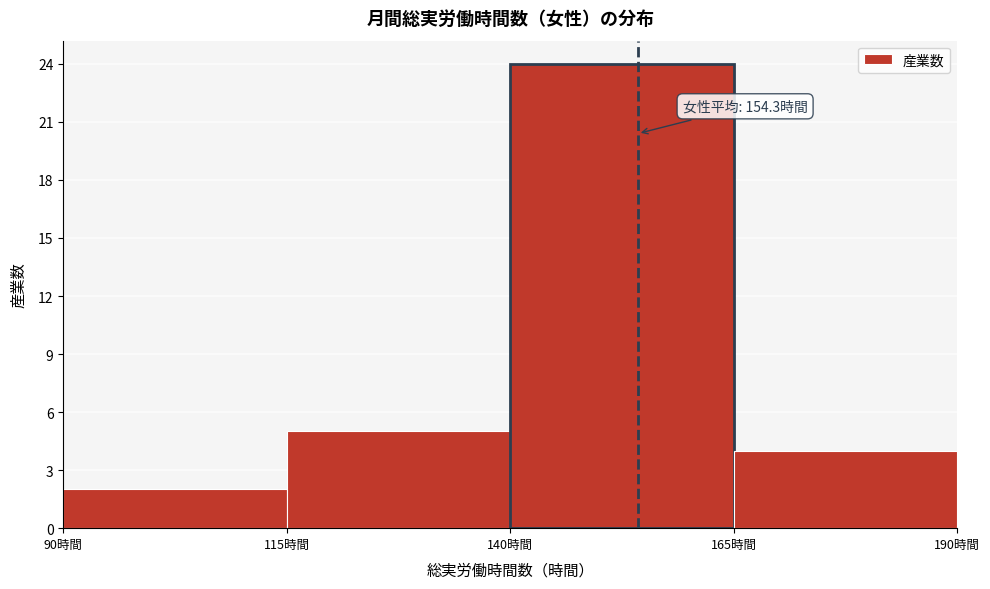

Over which range of the x-axis is the bar tallest?

140 to 165